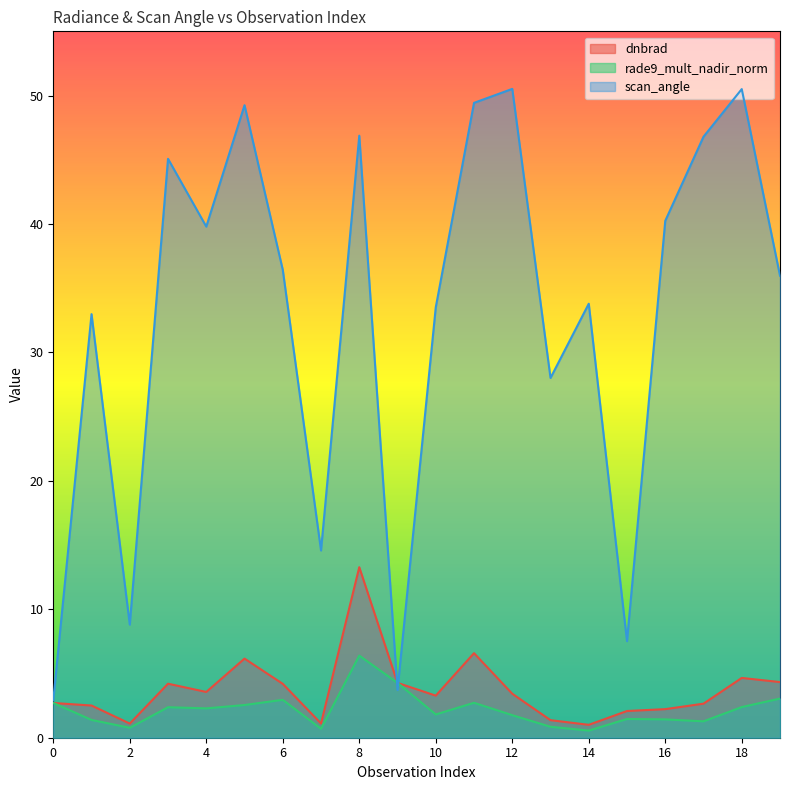

What is the average value of the scan_angle series?

32.8